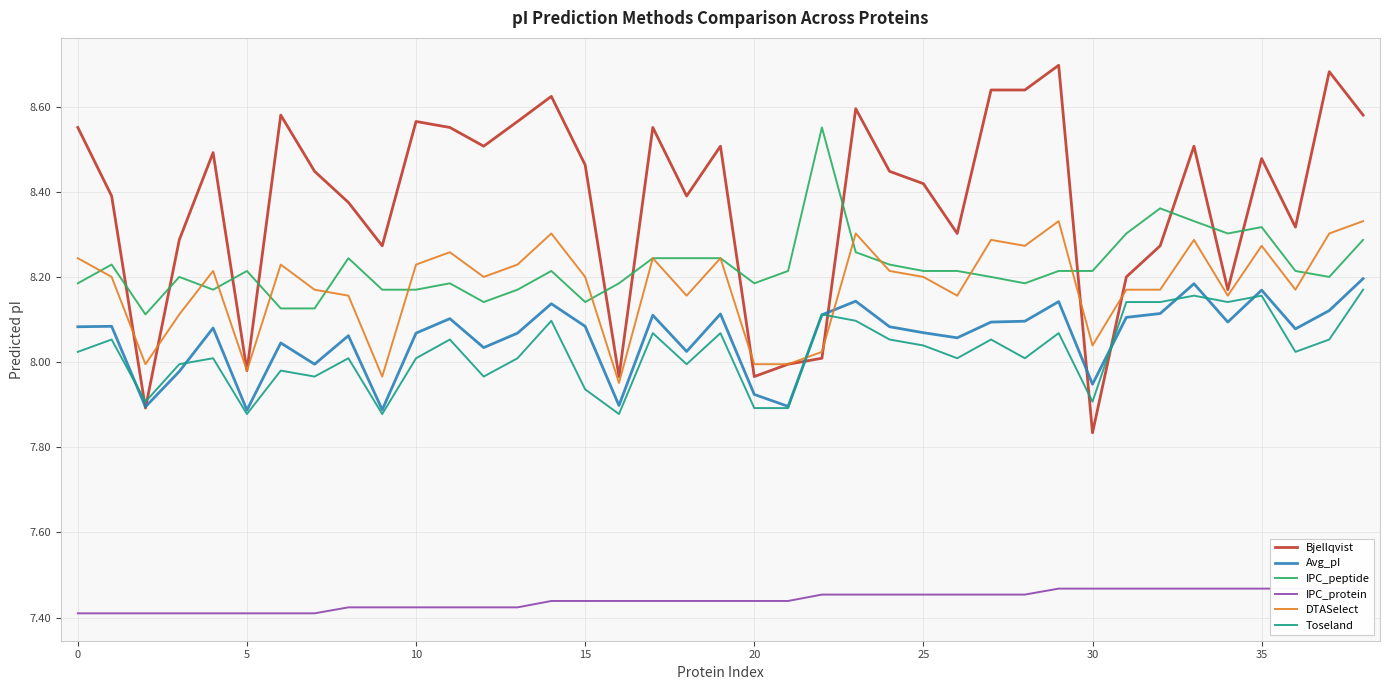

What is the approximate value of Bjellqvist at 30?

7.8